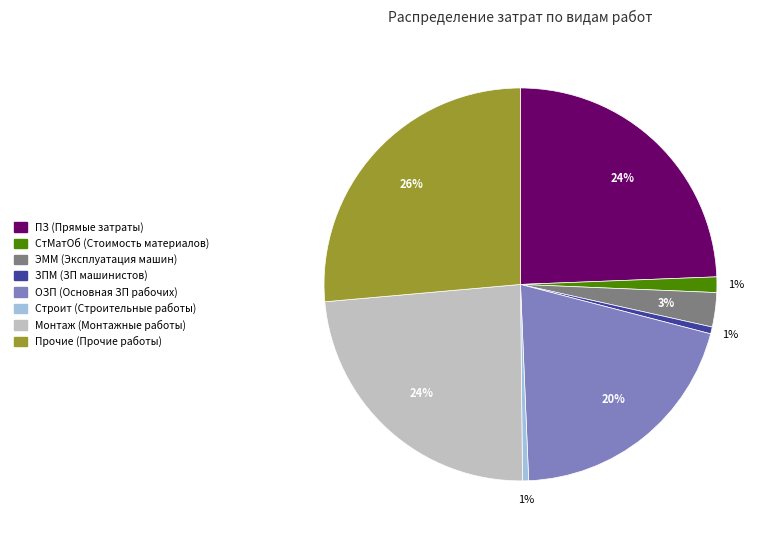

Do Монтаж (Монтажные работы) and ЭММ (Эксплуатация машин) together represent more than half of the pie?

No